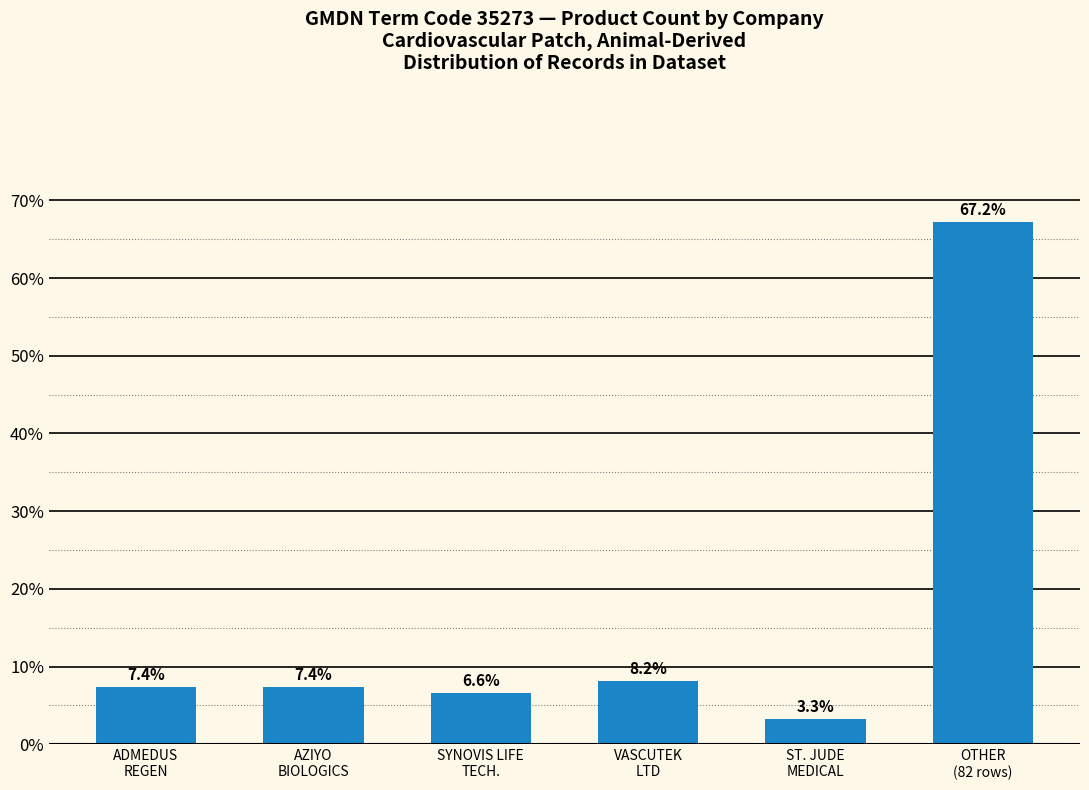

Reading right to left, what are all the values shown in this chart?

67.2	3.3	8.2	6.6	7.4	7.4